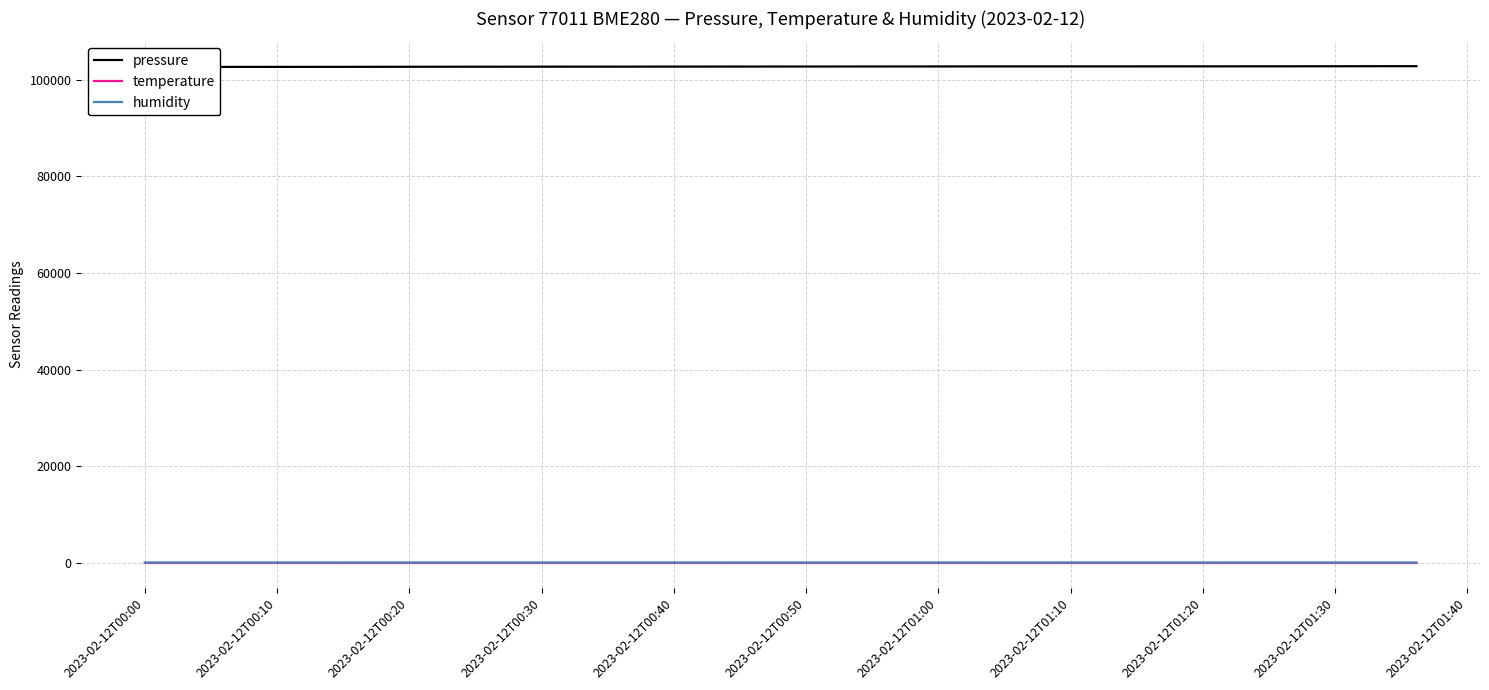

At which label does humidity reach its peak?

2023-02-12T00:30